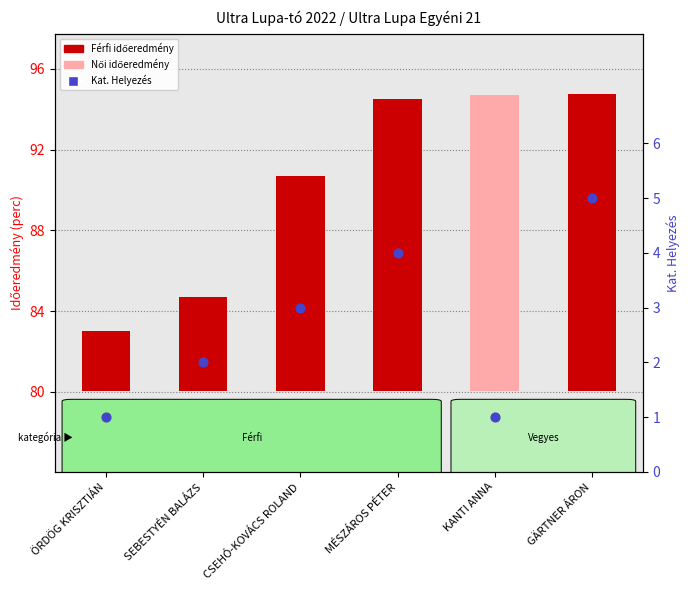

Between SEBESTYÉN BALÁZS and KANTI ANNA, which is larger?

SEBESTYÉN BALÁZS